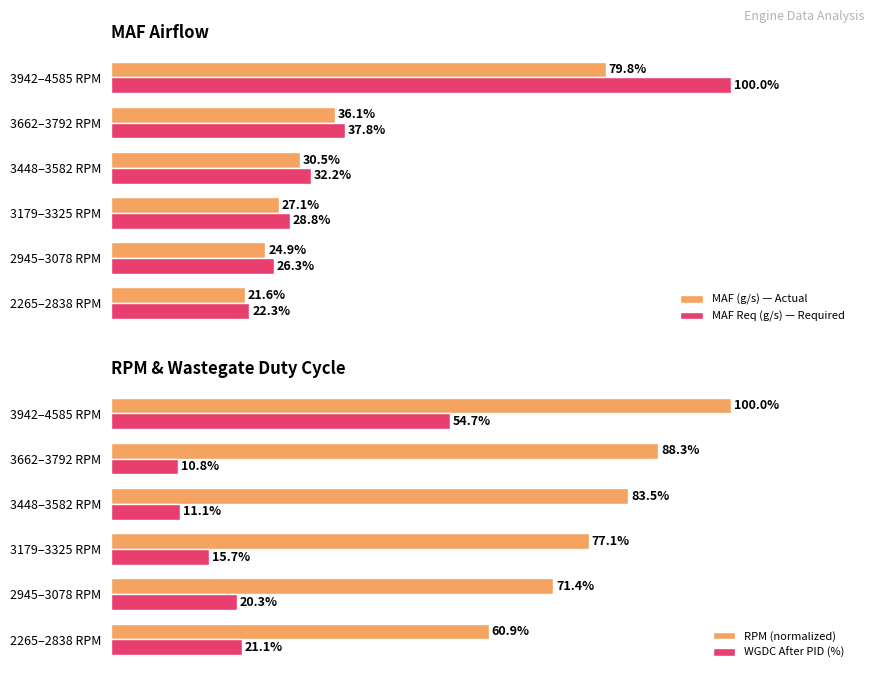

Where is WGDC After PID (%) nearest to the value 32?

2265–2838 RPM